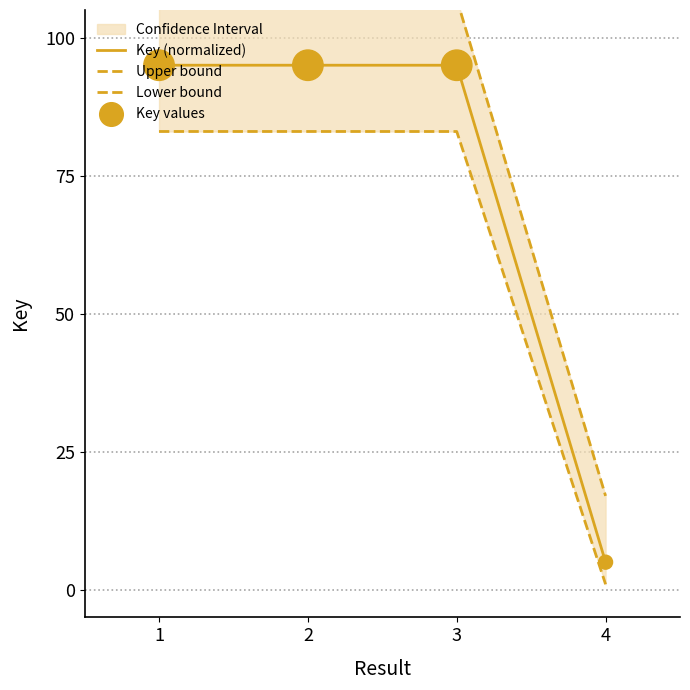

True or false: Key (normalized) has a value of 5.0 at 4.

True